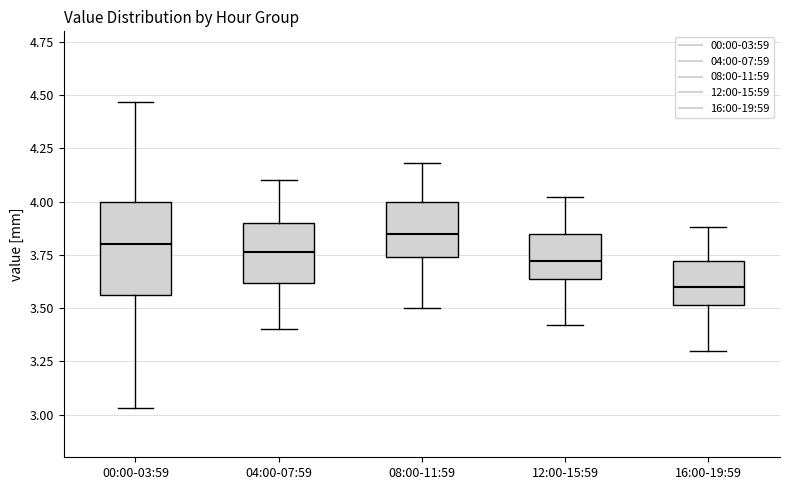

Where is the upper edge of the box for 04:00-07:59 on the y-axis? The values are not printed on the chart, so give them approximately, as read against the axis.

3.90